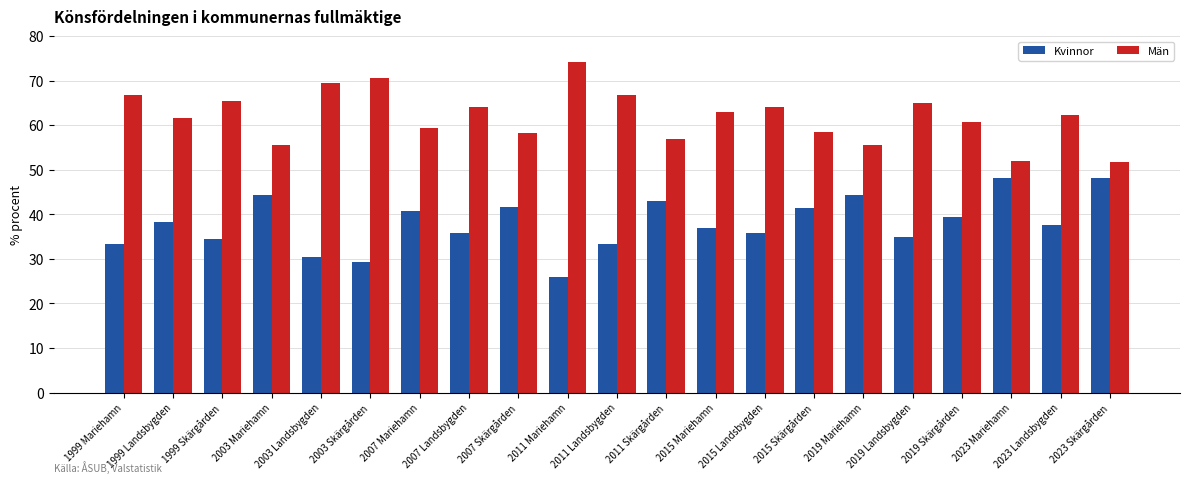

Count the number of data series in this chart.

2